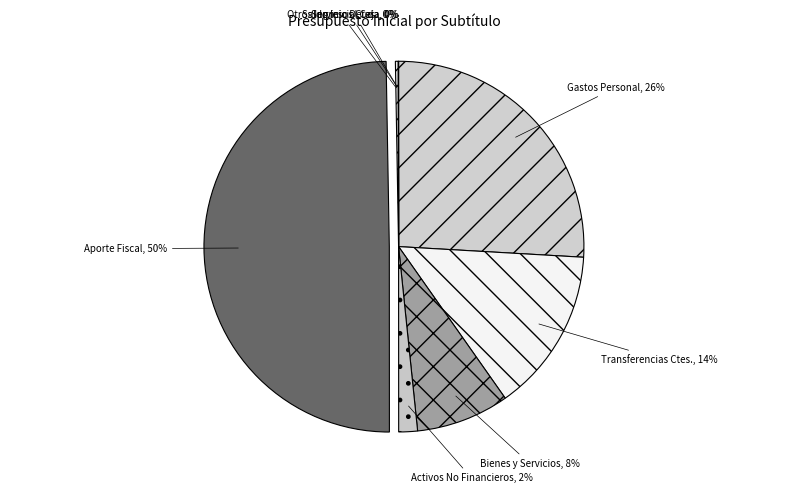

How many slices are in this pie chart?

8